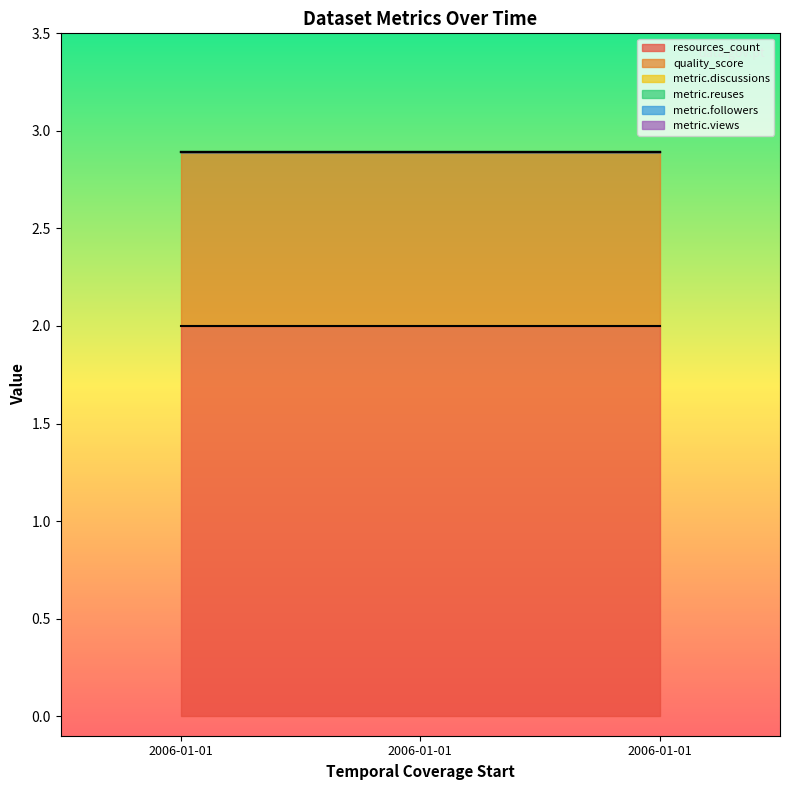

How many lines are shown in the chart?

6